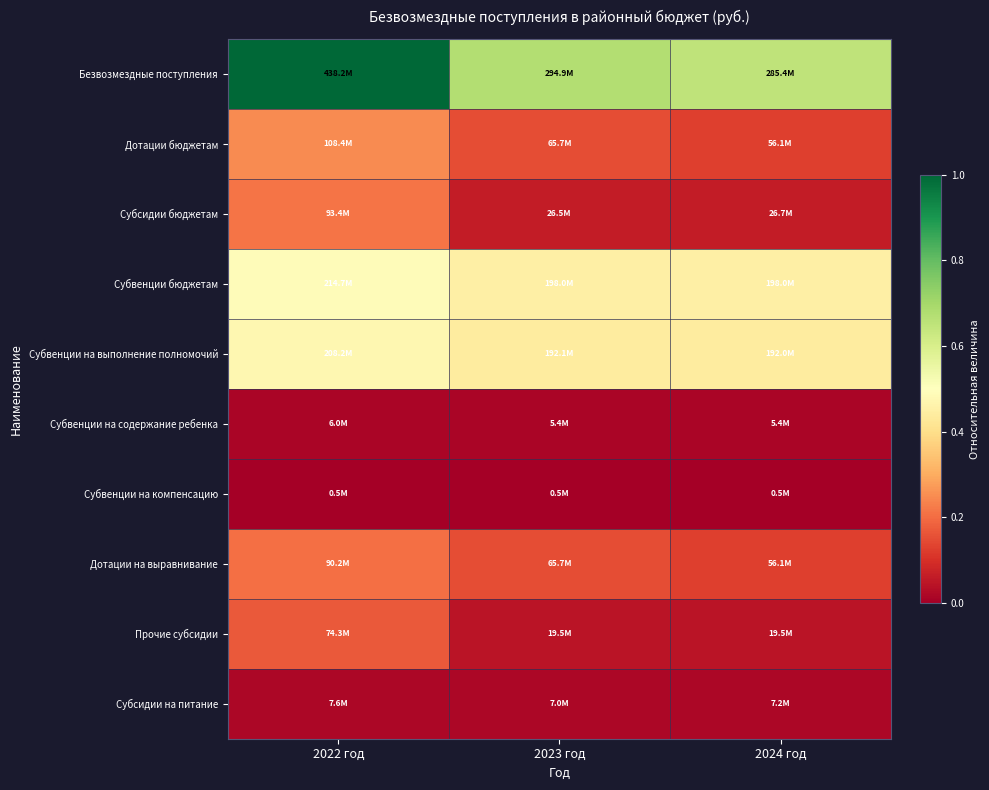

Which series has the largest total across all categories?

Безвозмездные поступления